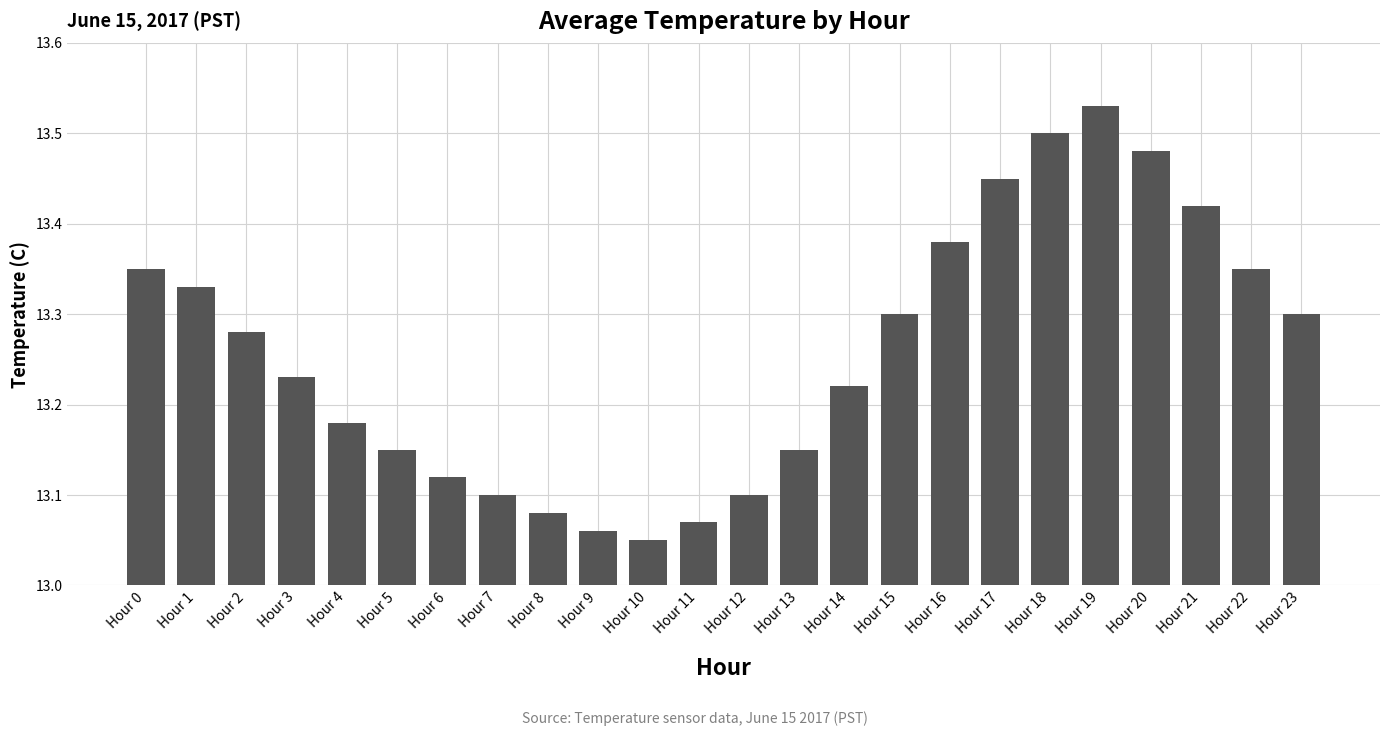

What is the sum of the values at Hour 13 and Hour 8?

26.2